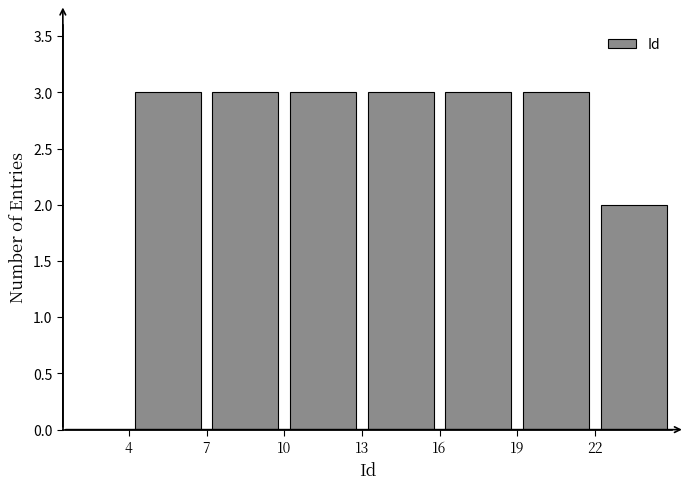

How tall is the bar that spans 19 to 22 on the x-axis? The values are not printed on the chart, so give them approximately, as read against the axis.

3